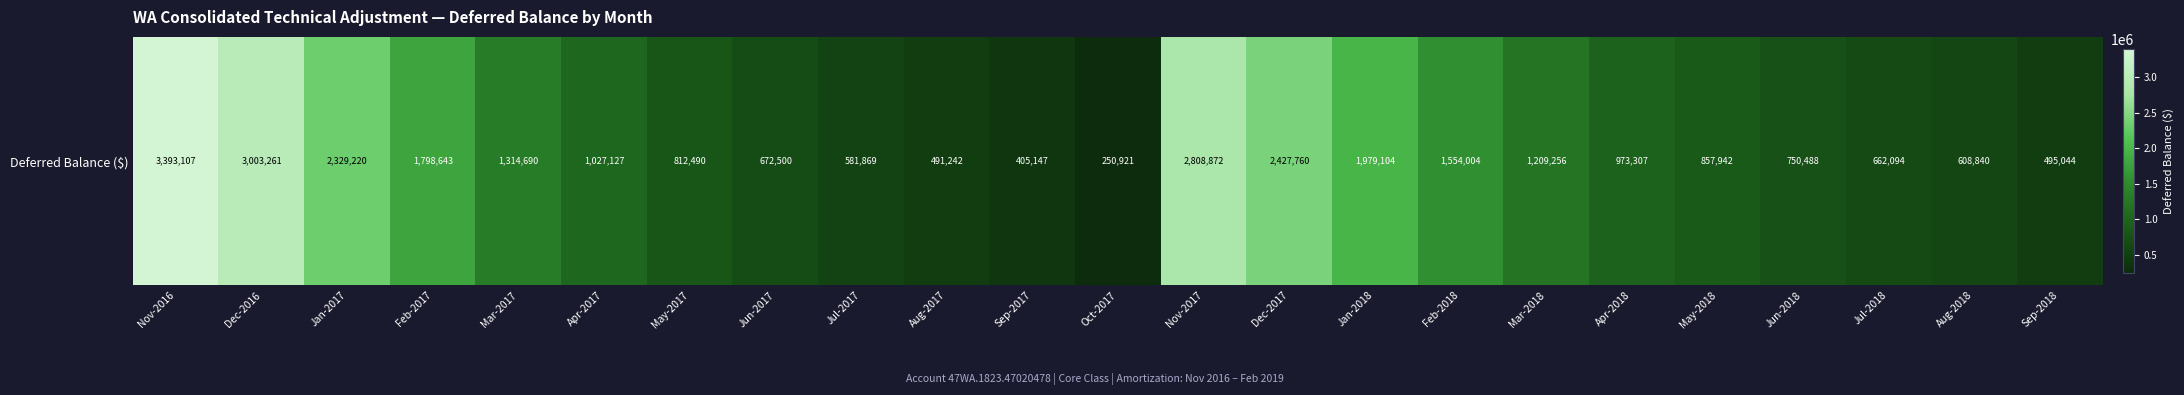

List the labels in order of value, smallest first.

Oct-2017, Sep-2017, Aug-2017, Sep-2018, Jul-2017, Aug-2018, Jul-2018, Jun-2017, Jun-2018, May-2017, May-2018, Apr-2018, Apr-2017, Mar-2018, Mar-2017, Feb-2018, Feb-2017, Jan-2018, Jan-2017, Dec-2017, Nov-2017, Dec-2016, Nov-2016